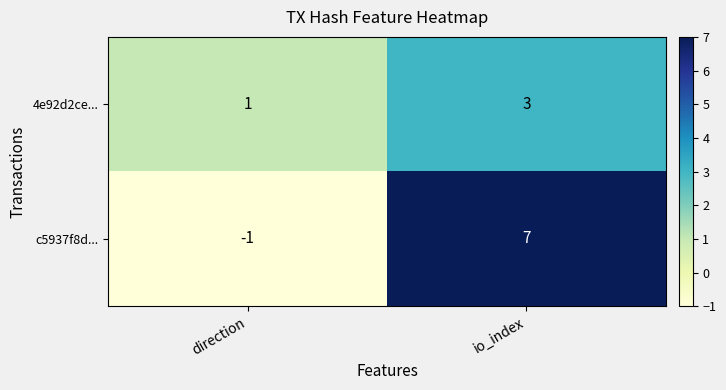

Which series has the largest total across all categories?

c5937f8d...